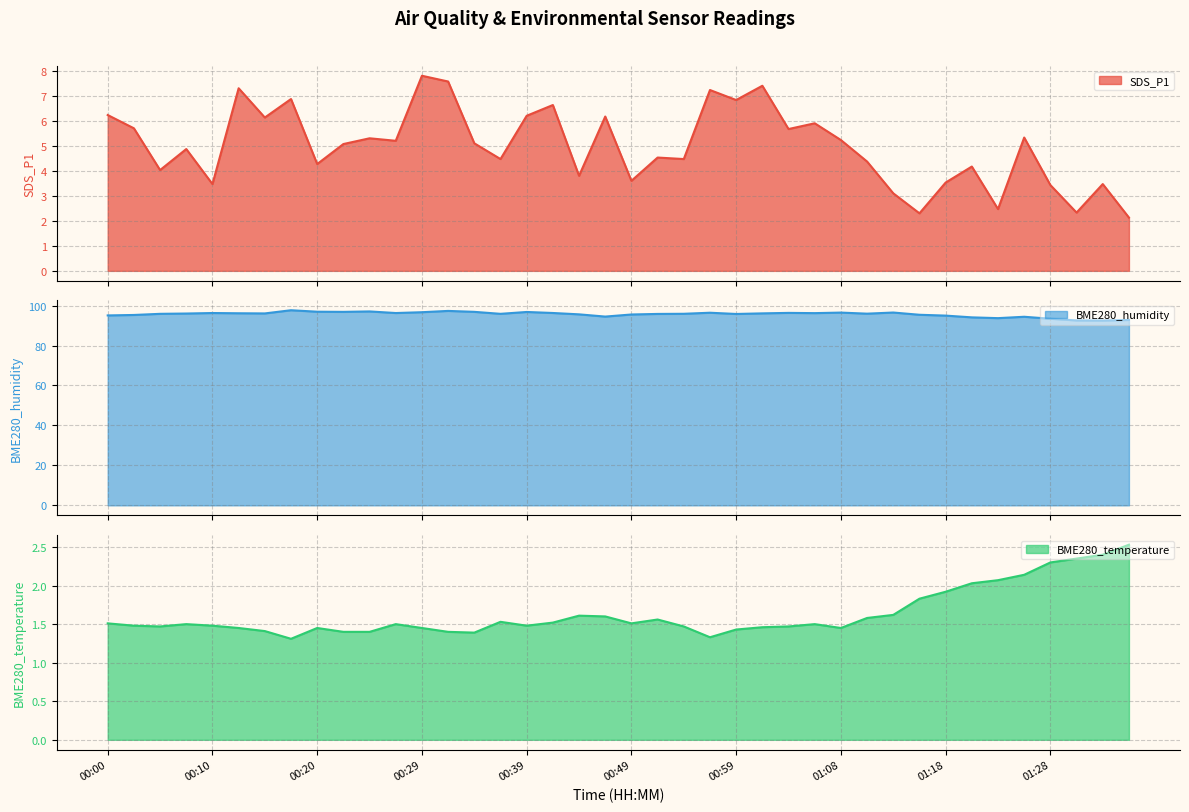

What are all the series names shown in the legend?

SDS_P1, BME280_humidity, BME280_temperature